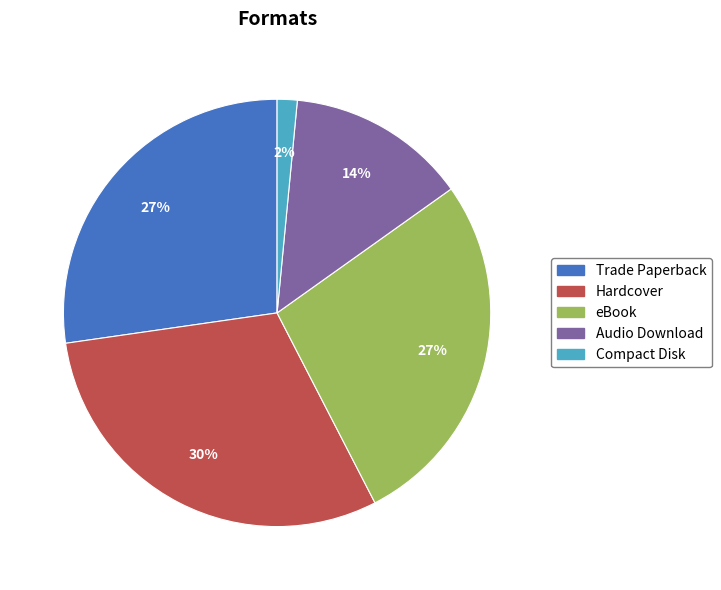

What is the ratio of the value at Hardcover to the value at eBook?

1.1